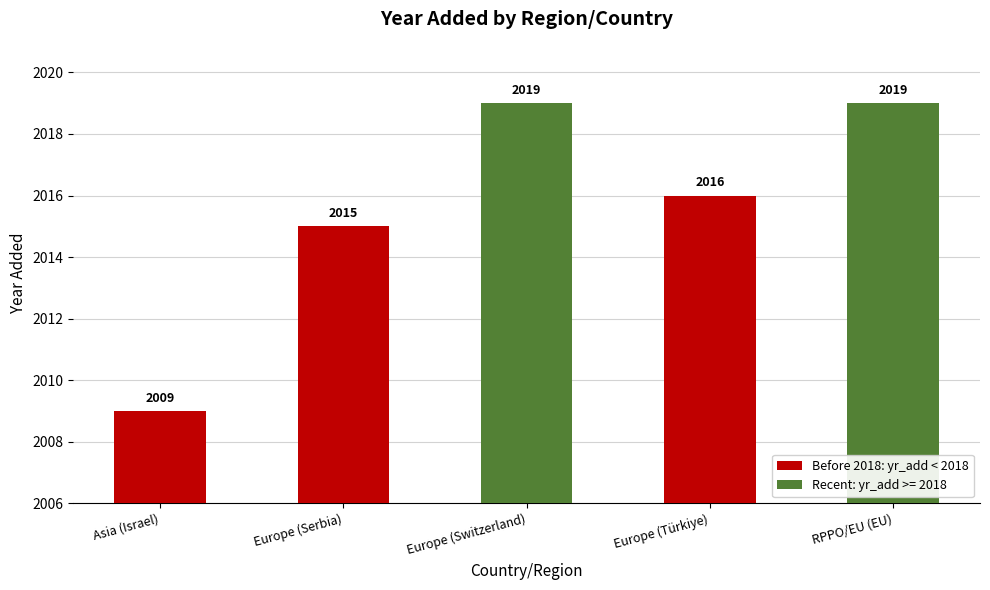

Approximately how many times larger is the value at Europe (Türkiye) compared to Europe (Switzerland)?

1.0